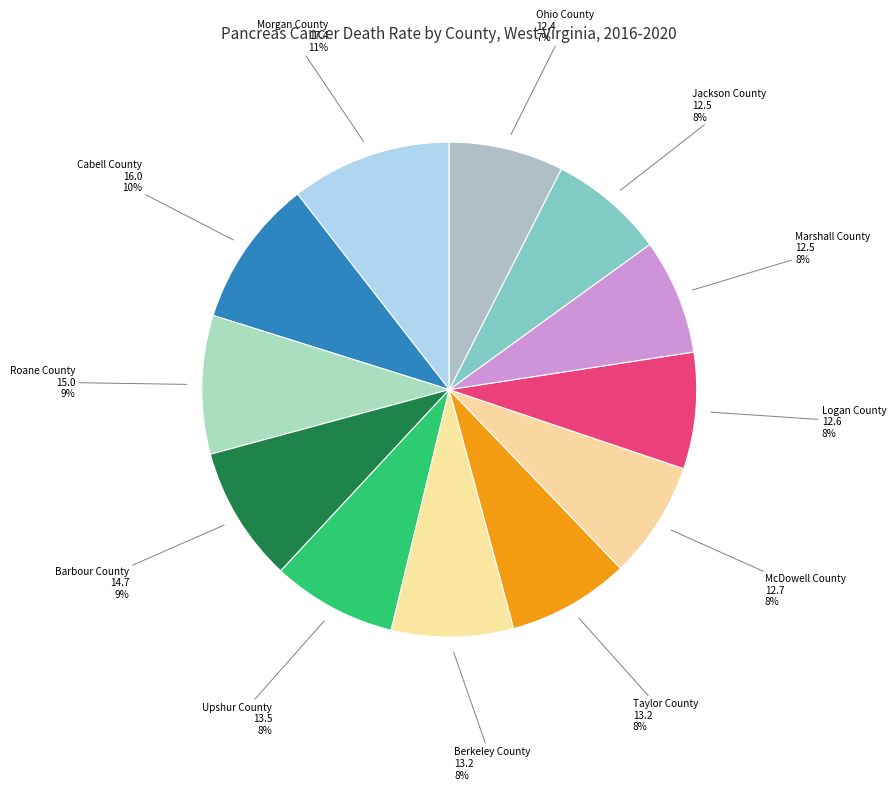

Which slice is the smallest?

Ohio County